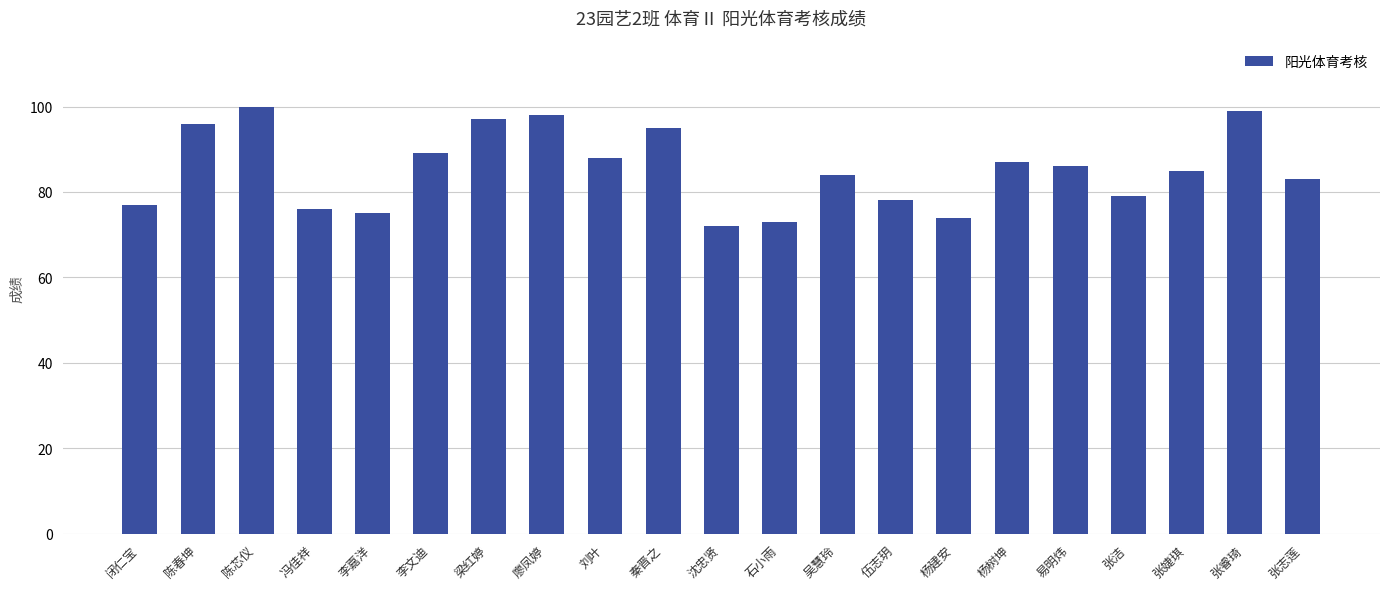

Which label corresponds to the smallest value in the chart?

沈忠贤